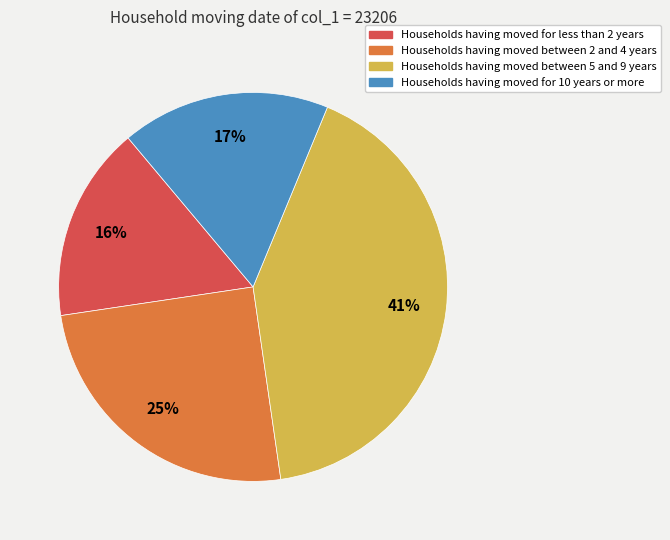

To the nearest percent, what is the average slice percentage?

25%